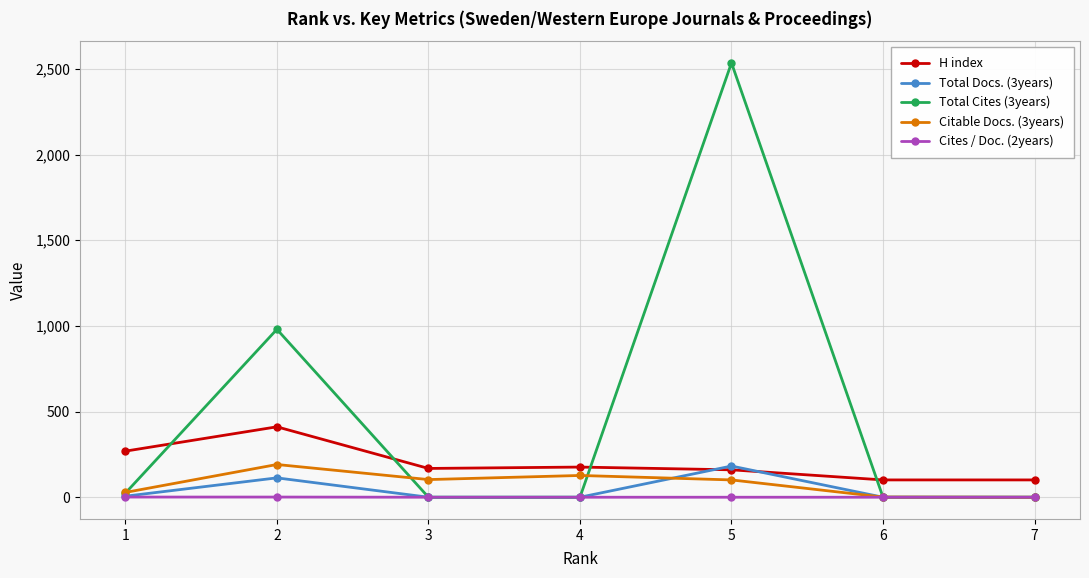

Is it true that Citable Docs. (3years) equals 50 at 2?

False